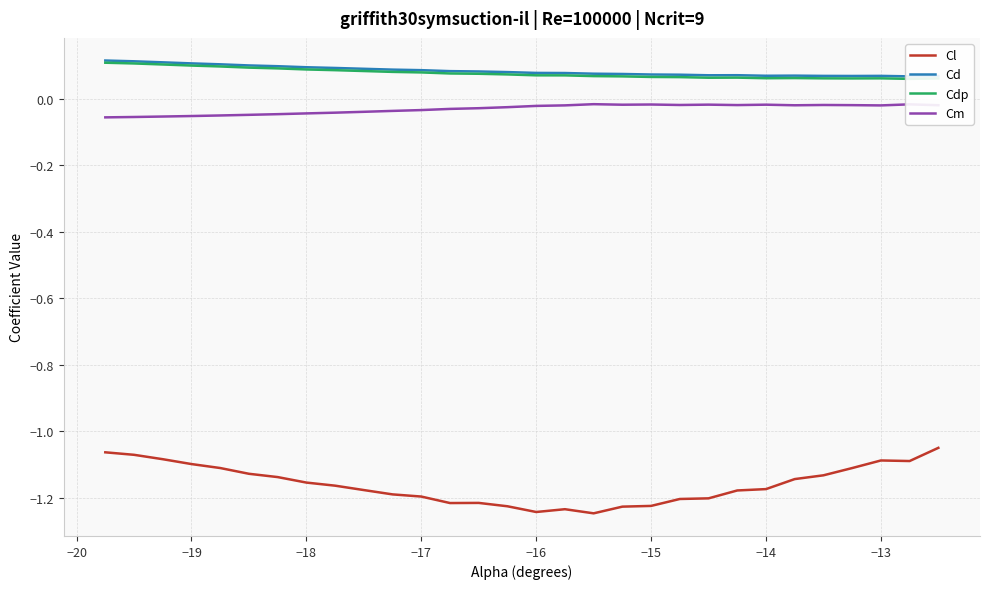

What is the average value of the Cl series?

-1.2